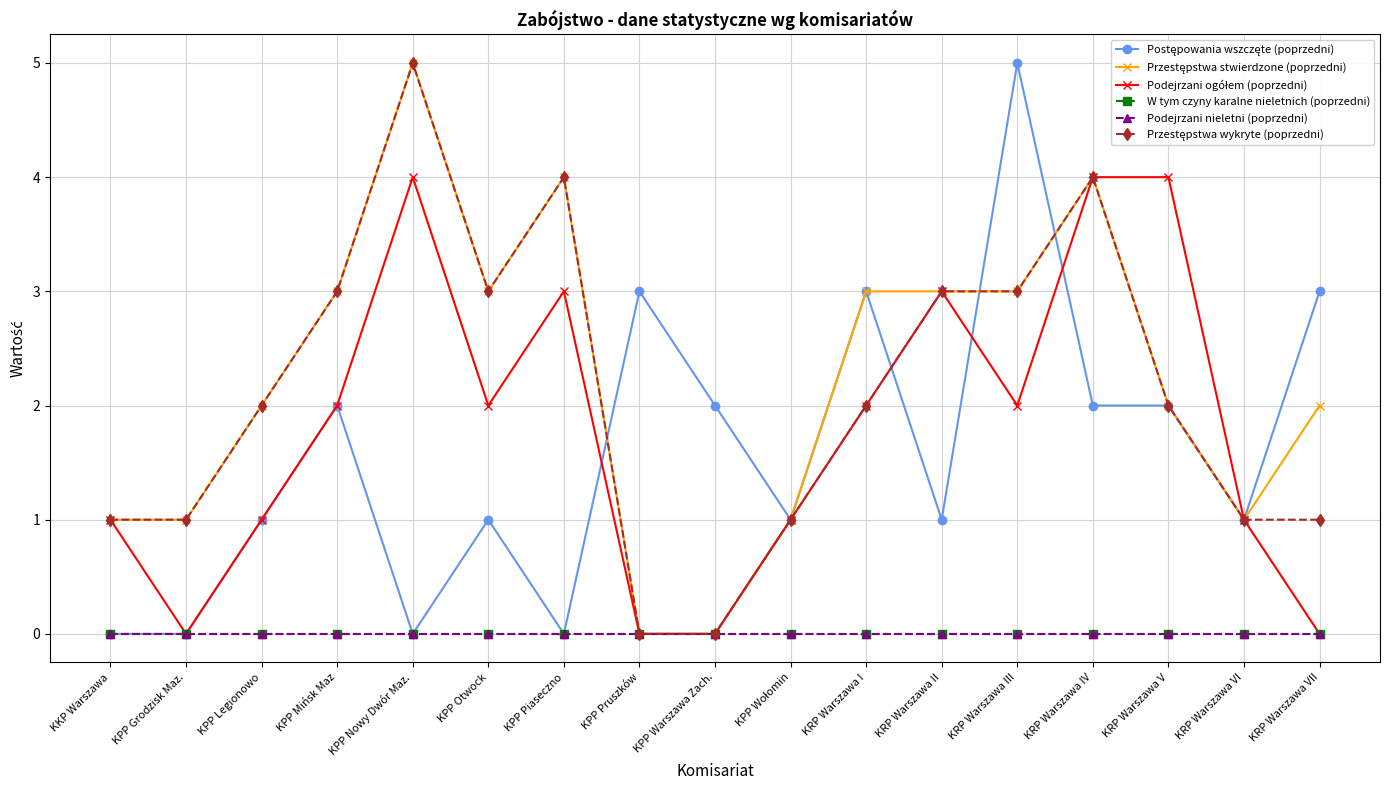

True or false: Przestępstwa wykryte (poprzedni) and W tym czyny karalne nieletnich (poprzedni) intersect in this chart.

False